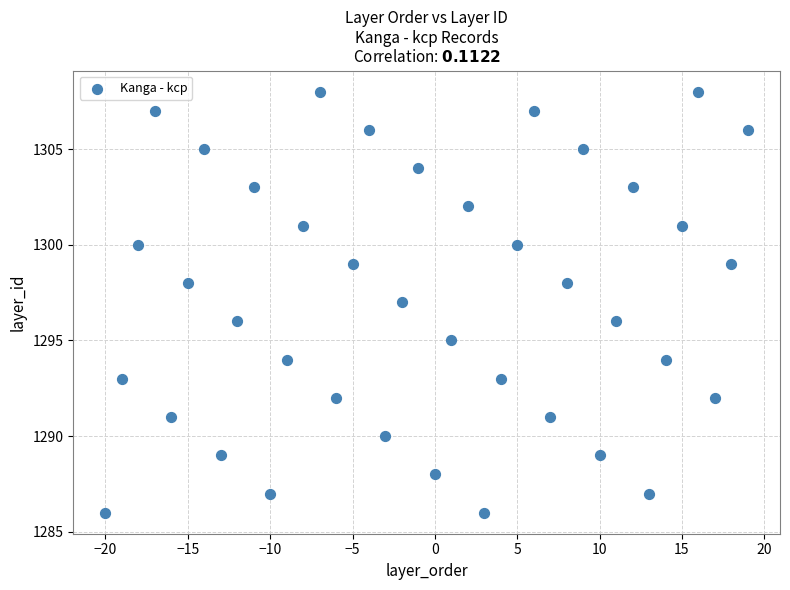

What is the range of Y values (max minus min)?

22